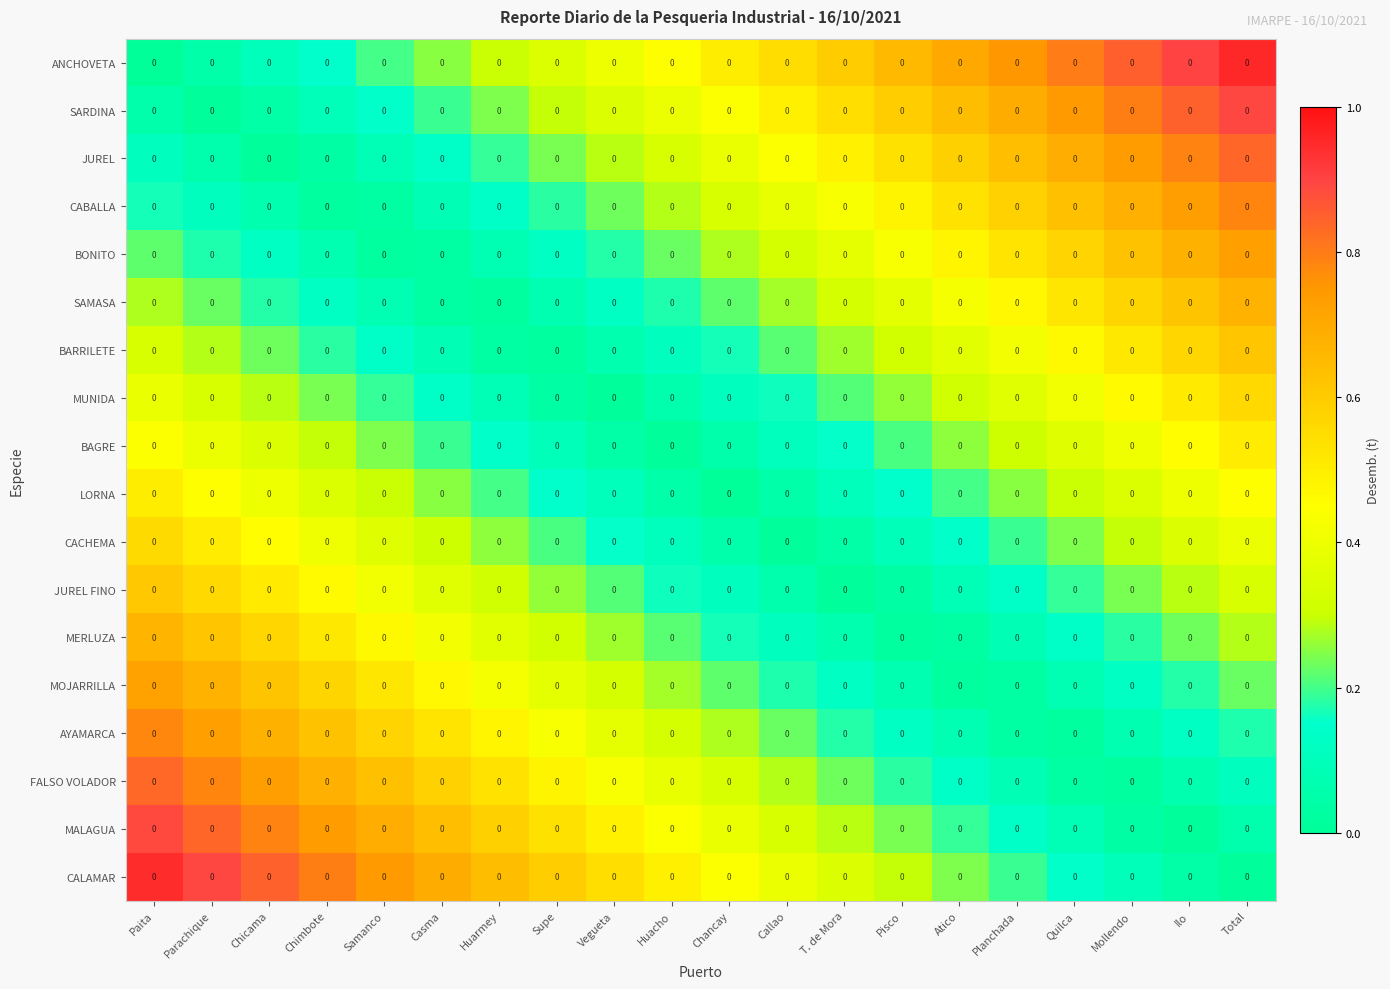

What is the maximum value shown in the chart?

0.9